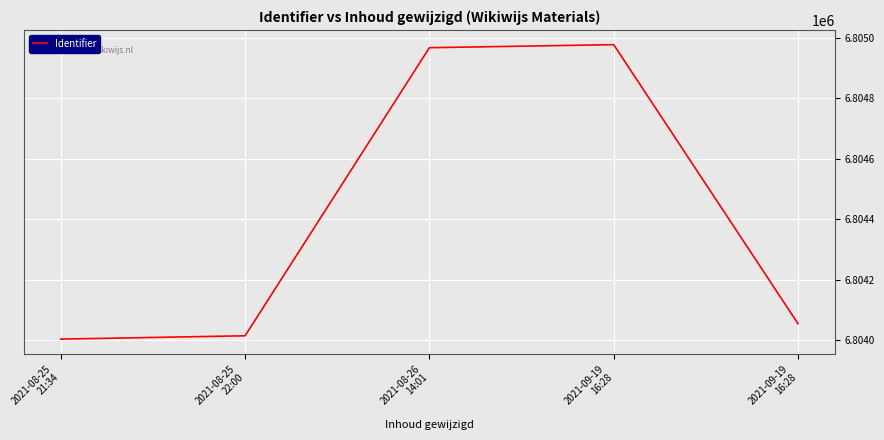

The value at 2021-08-25
22:00 is 3557588. True or false?

False